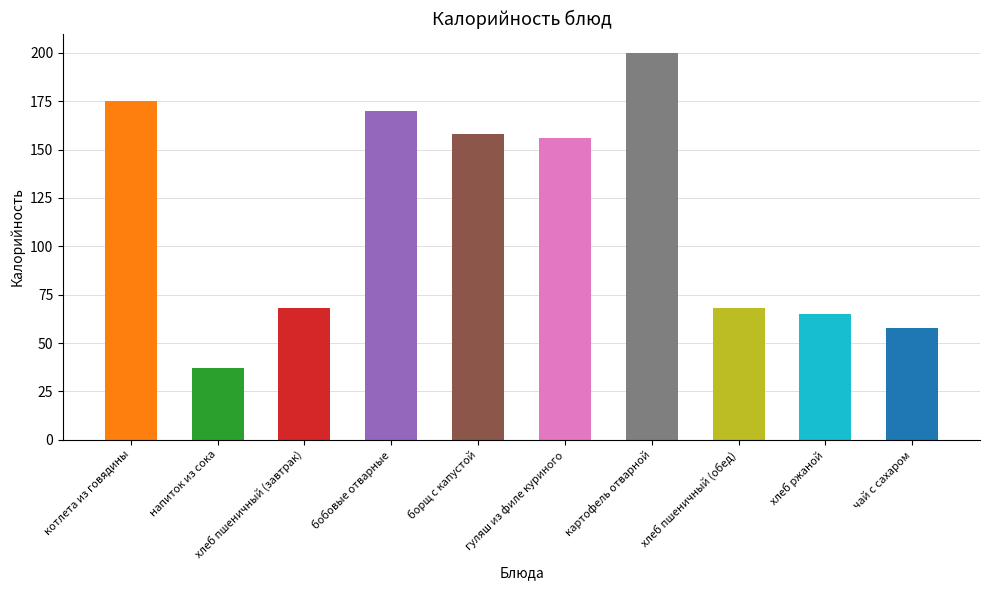

Rank the categories by value from lowest to highest.

напиток из сока, чай с сахаром, хлеб ржаной, хлеб пшеничный (завтрак), хлеб пшеничный (обед), гуляш из филе куриного, борщ с капустой, бобовые отварные, котлета из говядины, картофель отварной